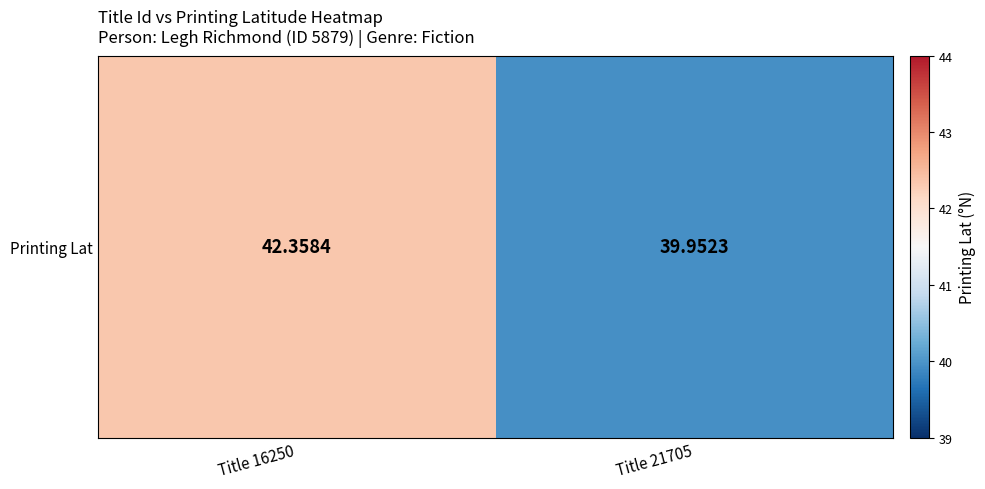

The chart shows a value of 71.2 at Title 21705. True or false?

False